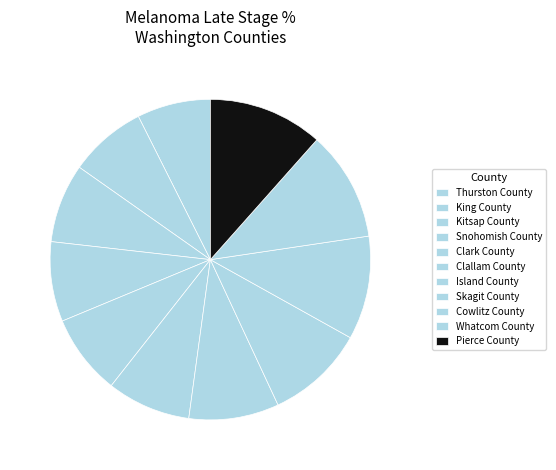

How many segments does this pie chart have?

11